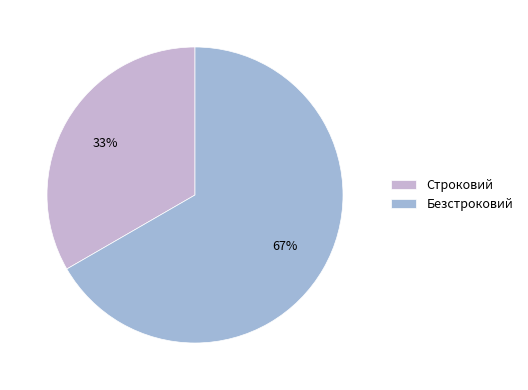

Rank the categories by value from highest to lowest.

Безстроковий, Строковий